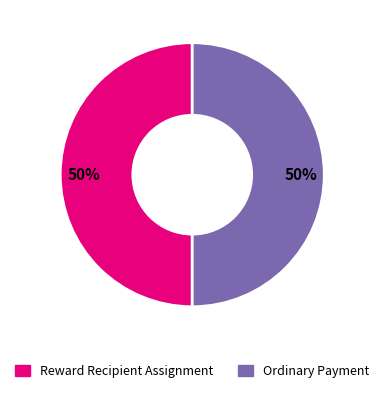

How many segments does this pie chart have?

2